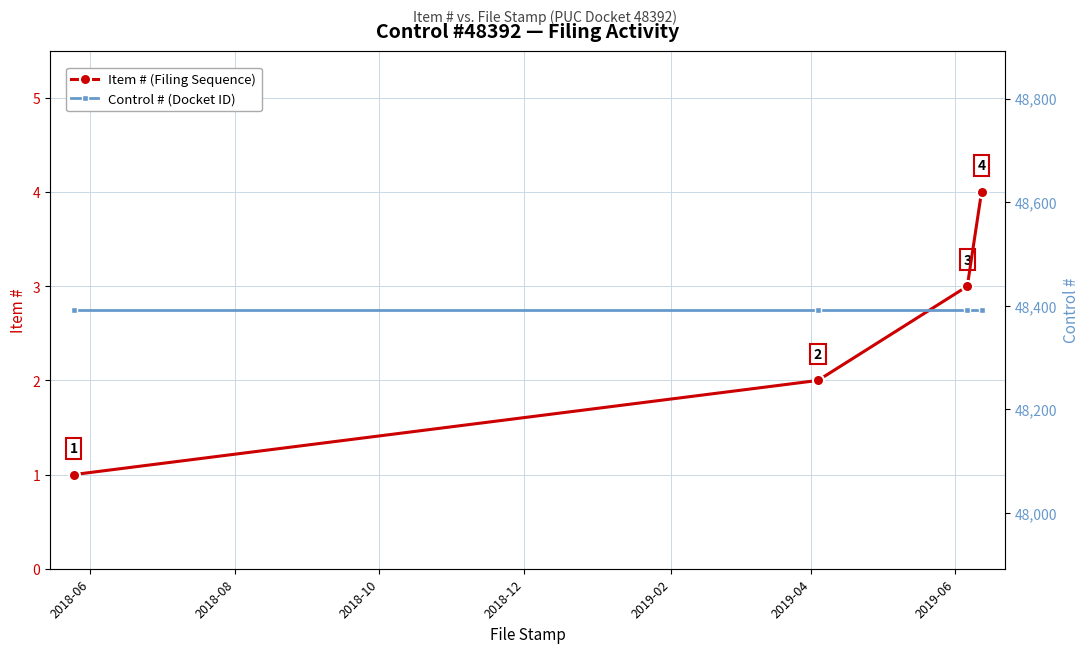

At which label is Control # (Docket ID) closest to 48392?

2018-06